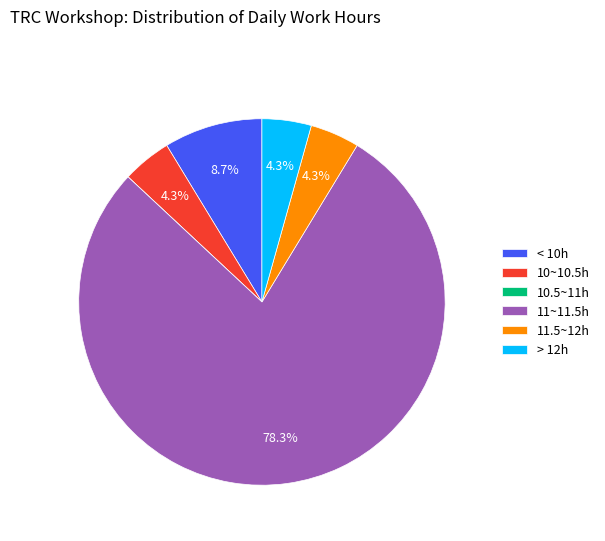

Is there a majority slice in this chart?

Yes